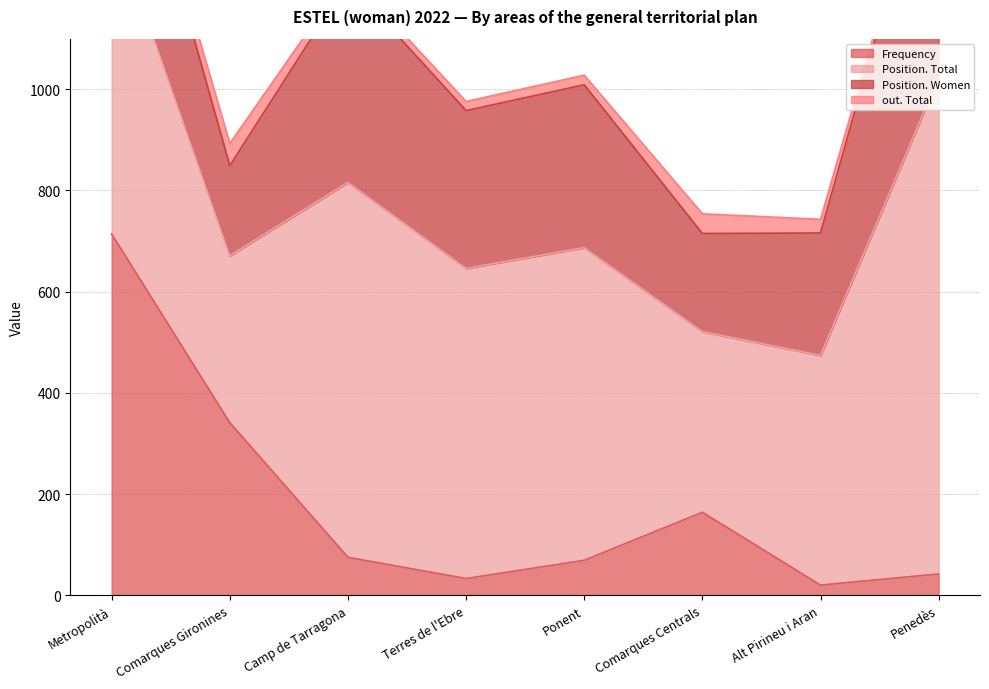

Reading left to right, what are all the values shown in this chart?

Frequency: 714	341	75	33	69	164	20	42
Position. Total: 625	330	741	613	618	357	454	982
Position. Women: 340	178	398	312	322	194	242	521
out. Total: 14	44	14	18	19	39	27	8